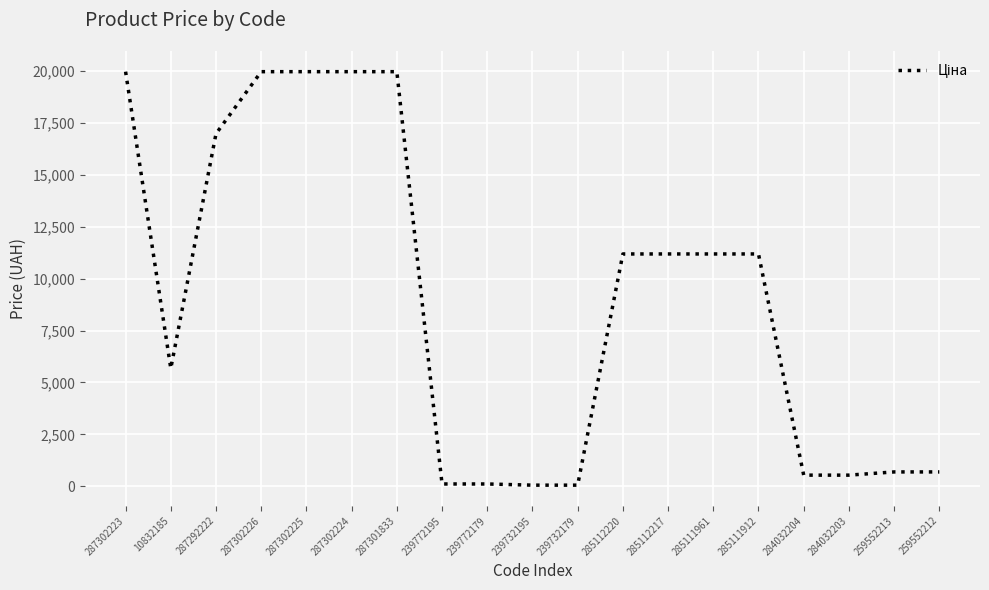

The chart shows a value of 539.0 at 284032203. True or false?

True